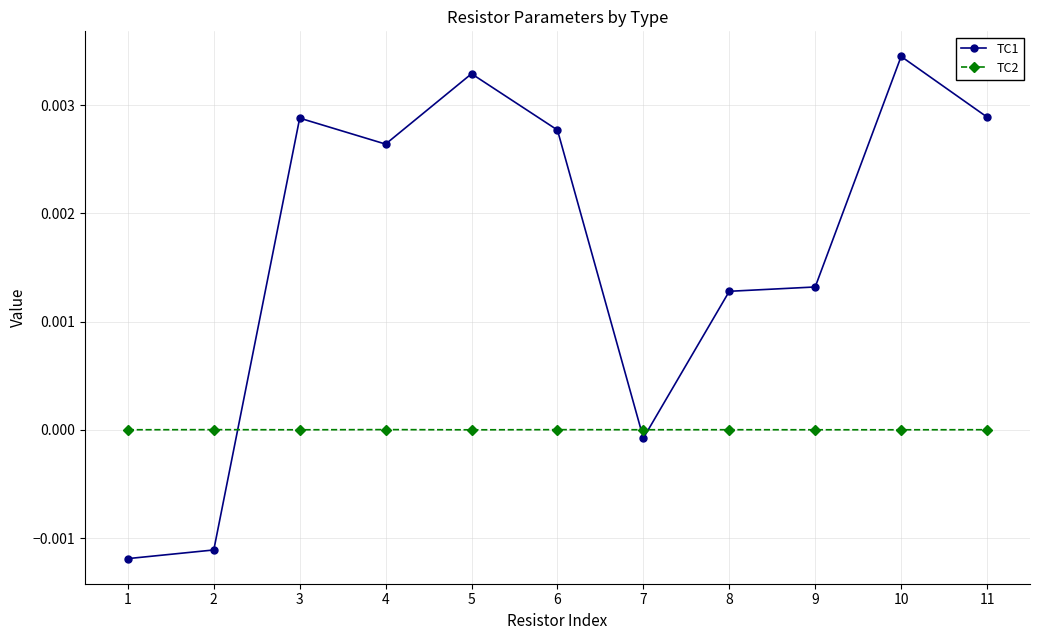

What are all the series names shown in the legend?

TC1, TC2